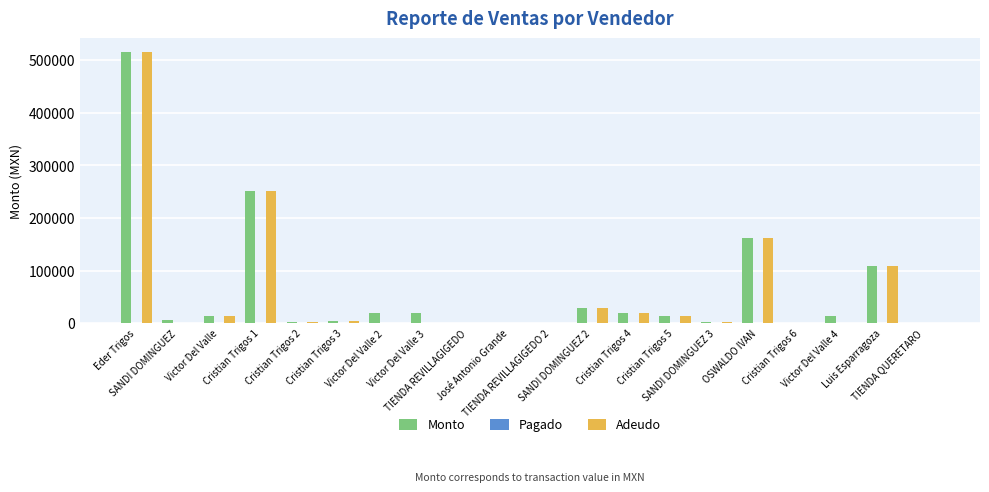

What is the total value across all series at OSWALDO IVAN?

324000.0